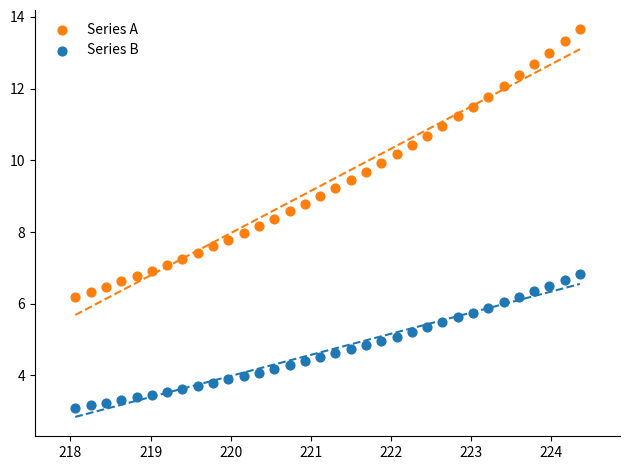

What are all the series names shown in the legend?

Series A, Series B